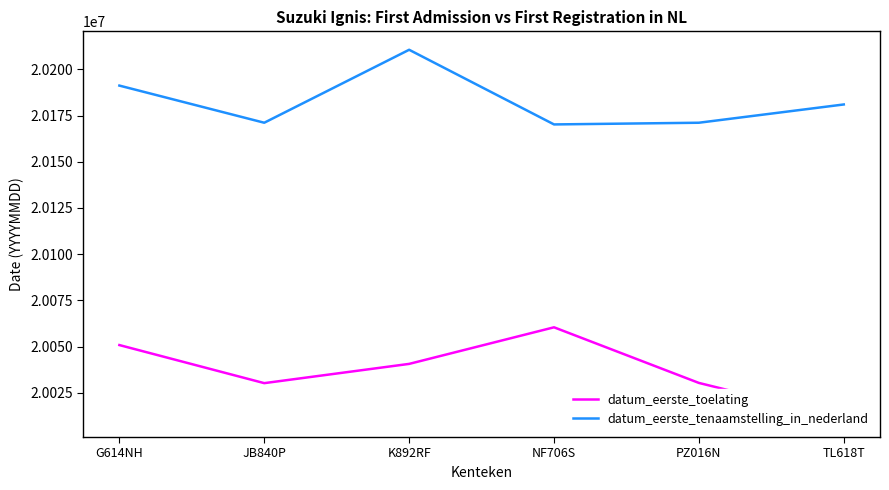

Is the value of datum_eerste_toelating at G614NH greater than the value of datum_eerste_tenaamstelling_in_nederland at K892RF?

No